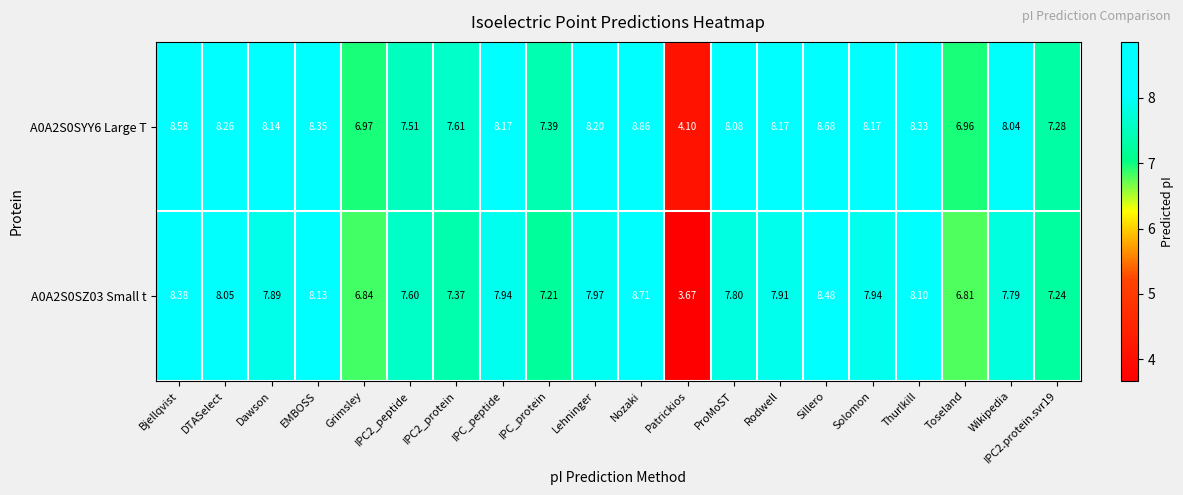

Where is A0A2S0SYY6 Large T nearest to the value 6?

Toseland